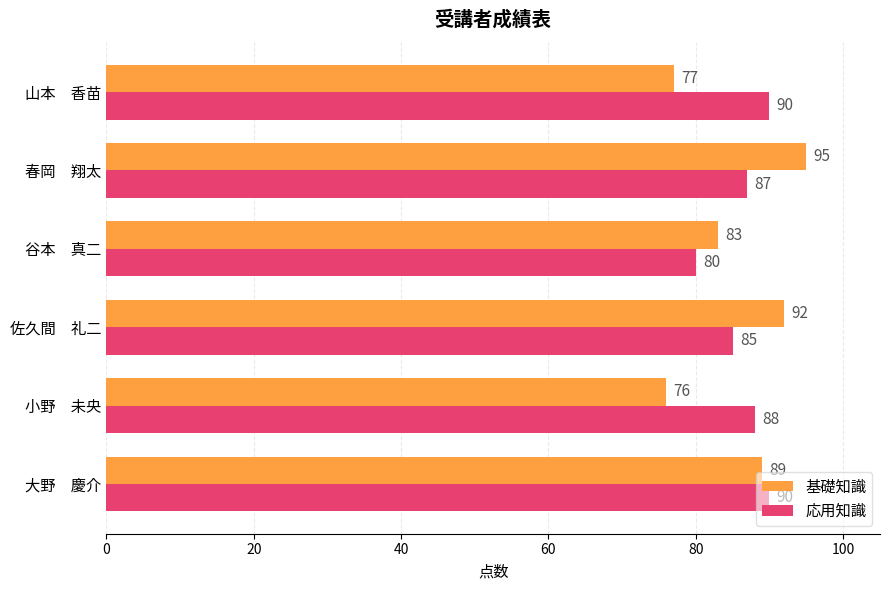

At which category is the sum across all series the highest?

春岡　翔太